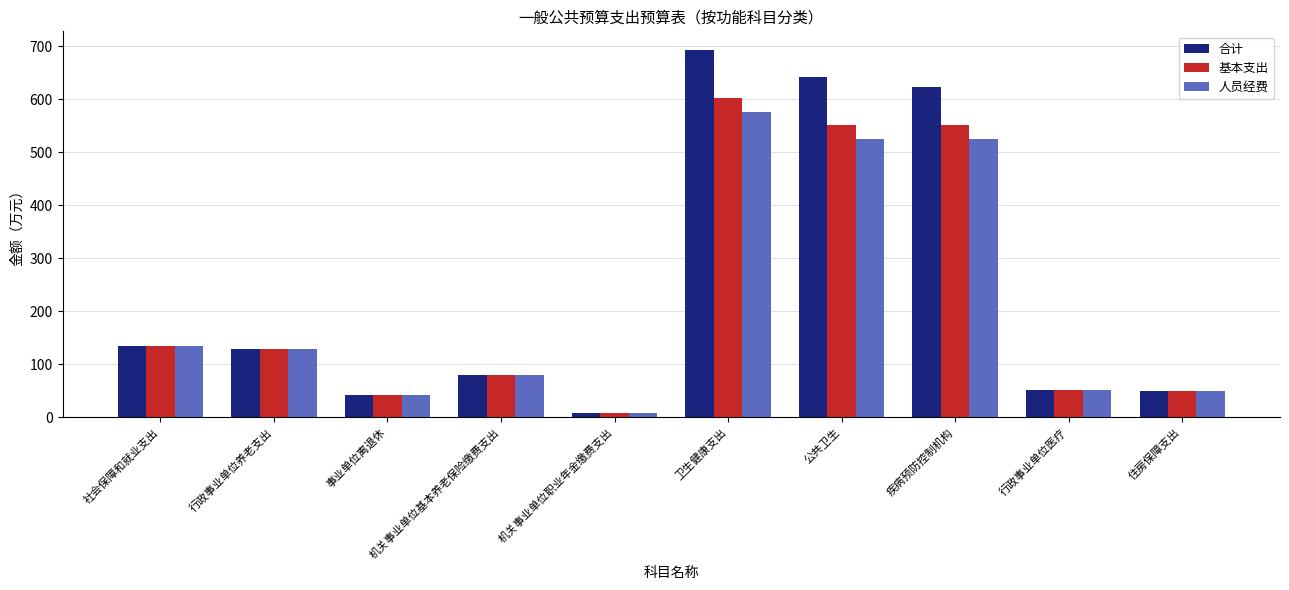

The value of 人员经费 at 住房保障支出 is 49.5. True or false?

True